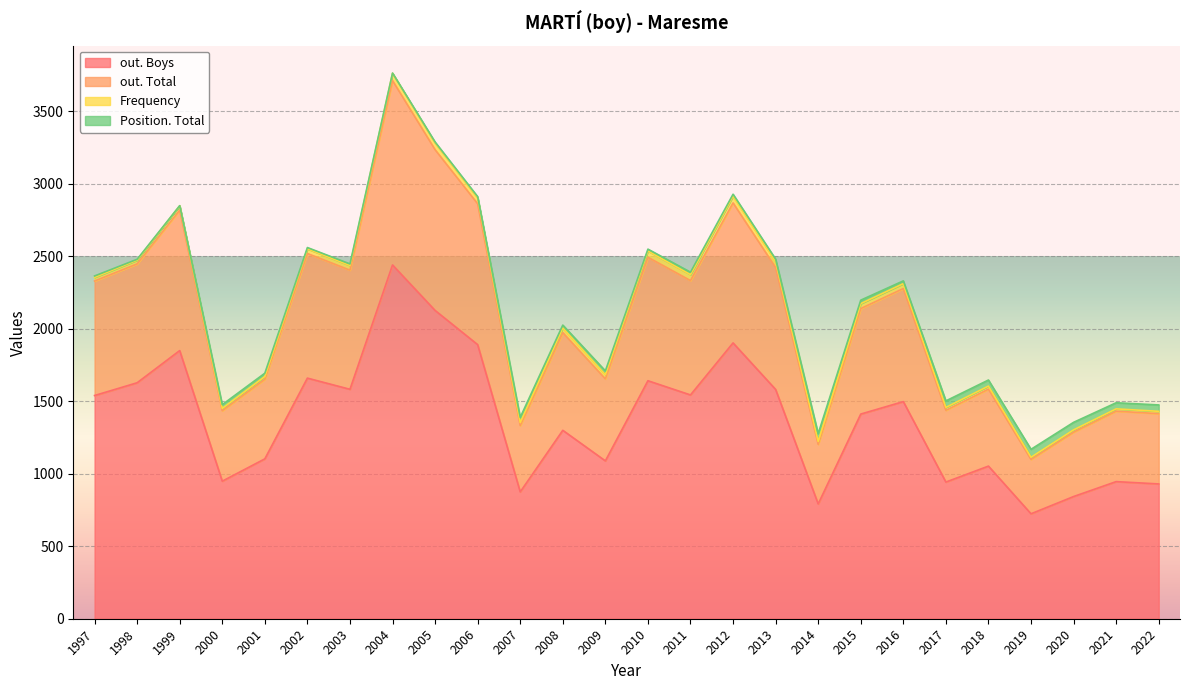

At which label does out. Boys first exceed 1498?

1997